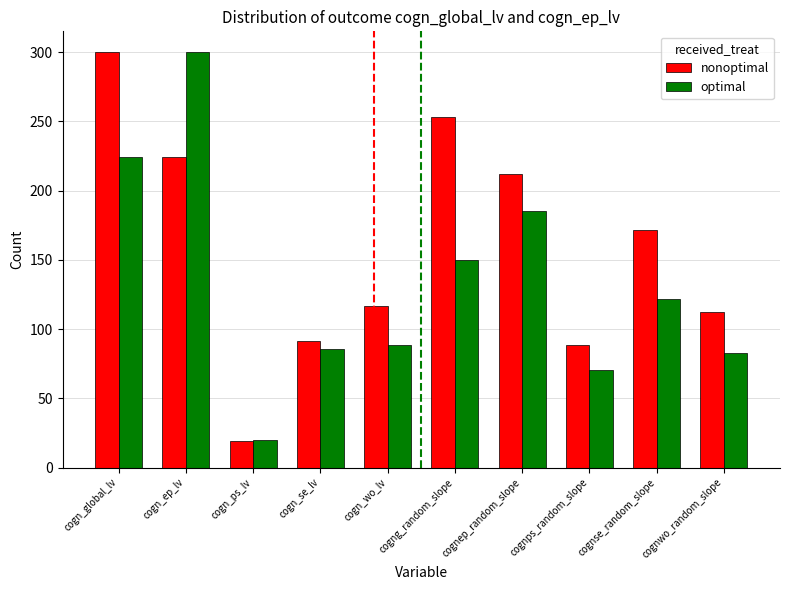

What is the label of the 1st bar from the right?

cognwo_random_slope